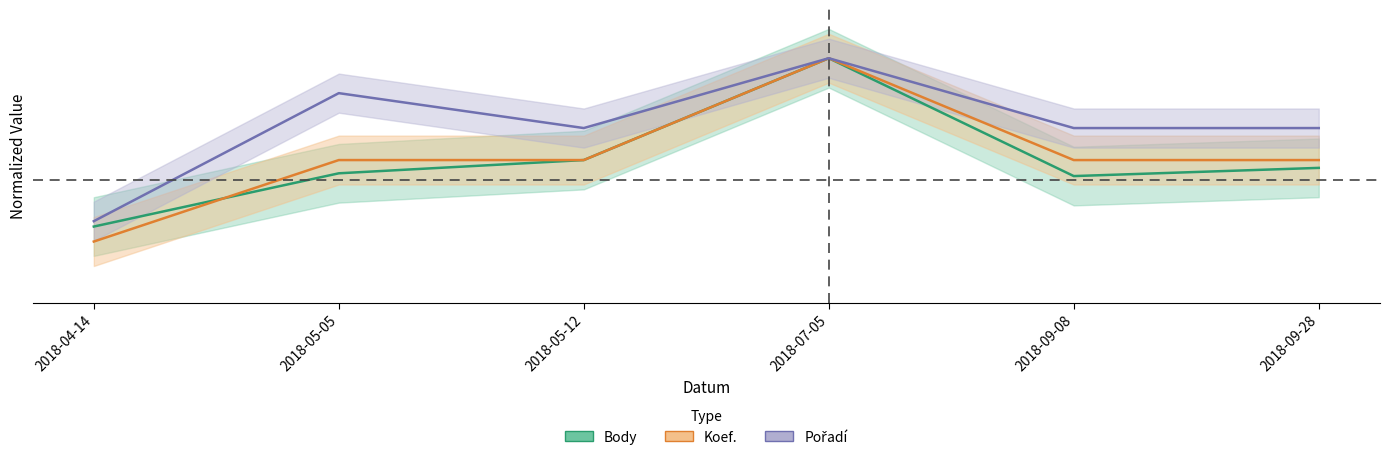

What is the sum of all Pořadí values?

4.3